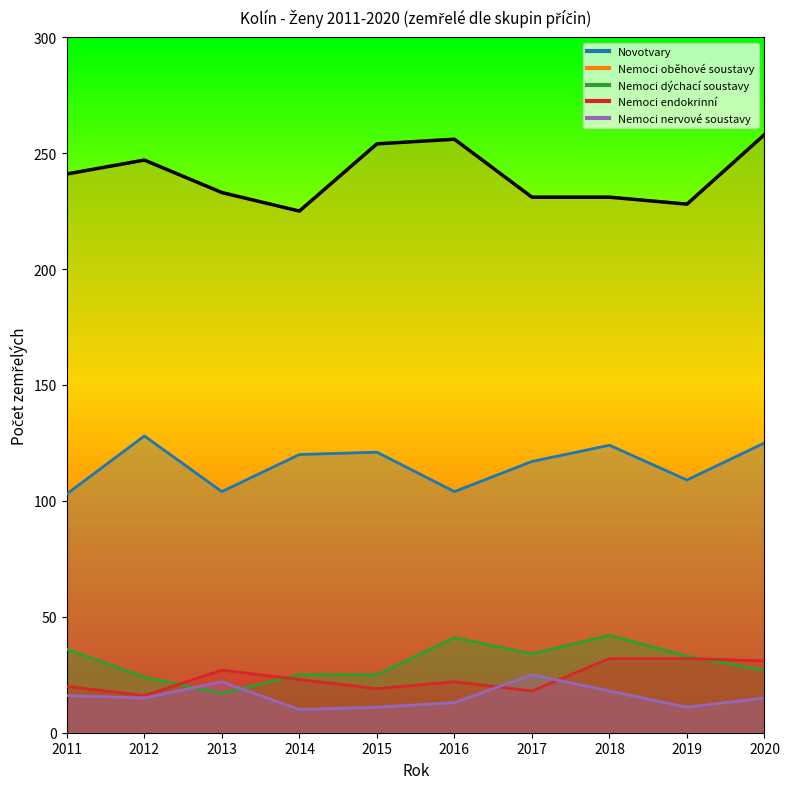

Which series changed the most between 2015 and 2019?

Nemoci oběhové soustavy